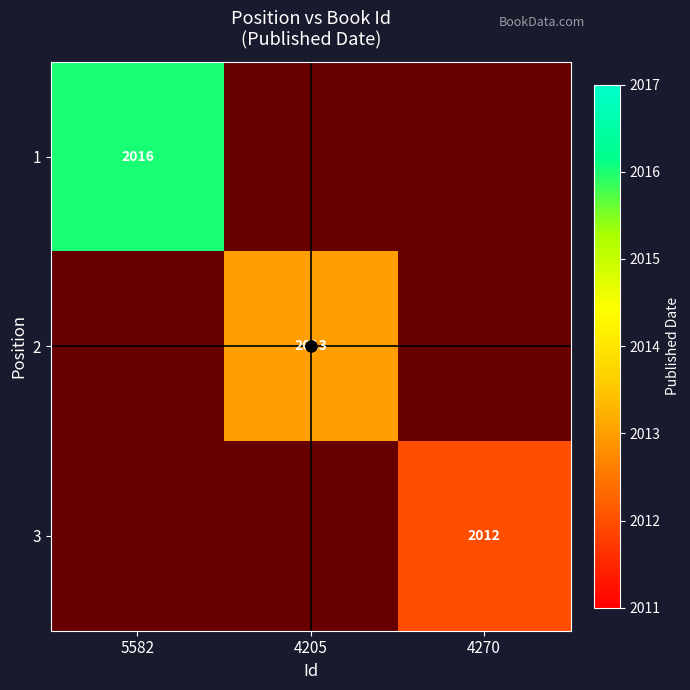

How many categories are shown in the chart?

3